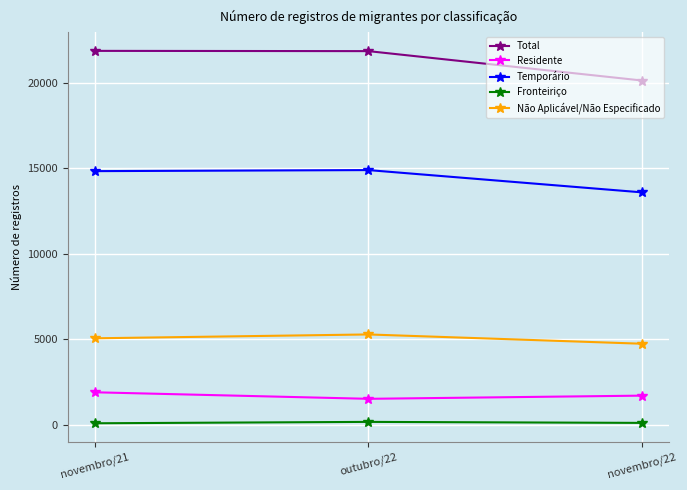

What is the difference between the highest and lowest values at novembro/21?

21794